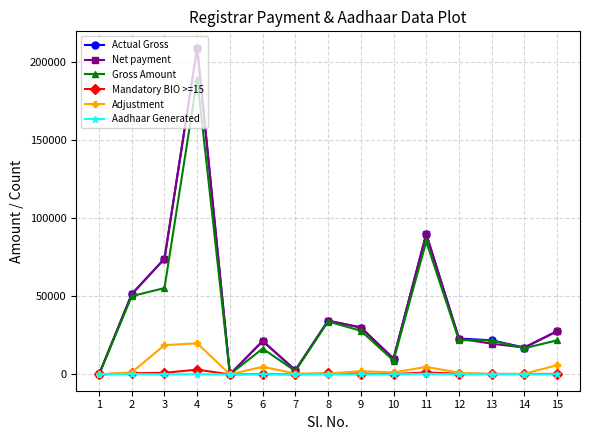

How many lines are shown in the chart?

6